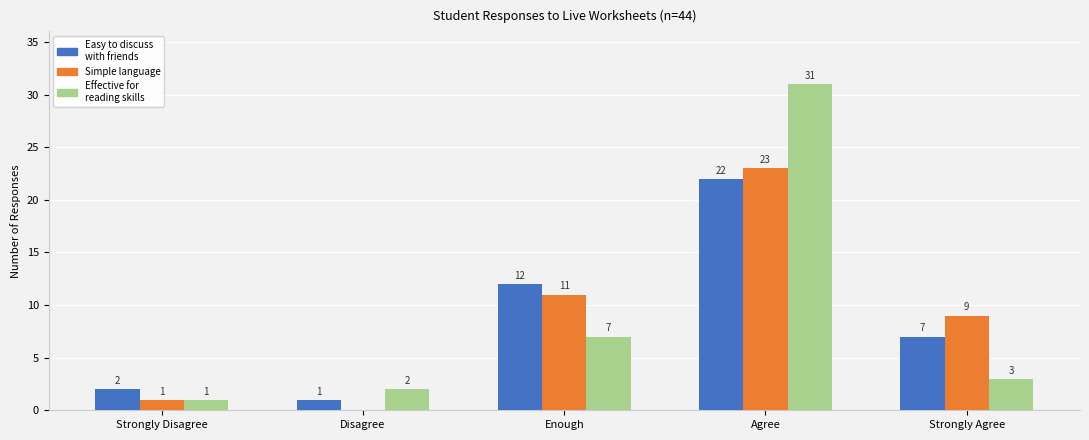

What is the total value across all series at Enough?

30